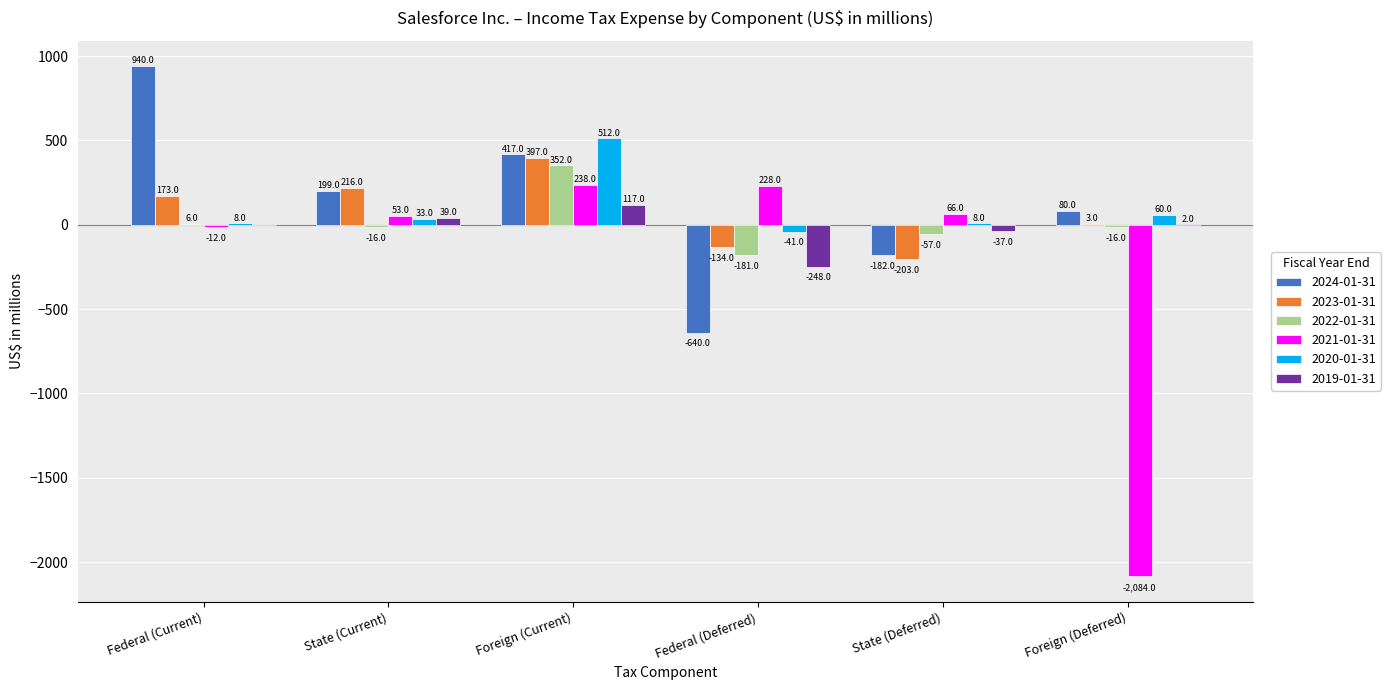

Which series has the largest range (max minus min)?

2021-01-31